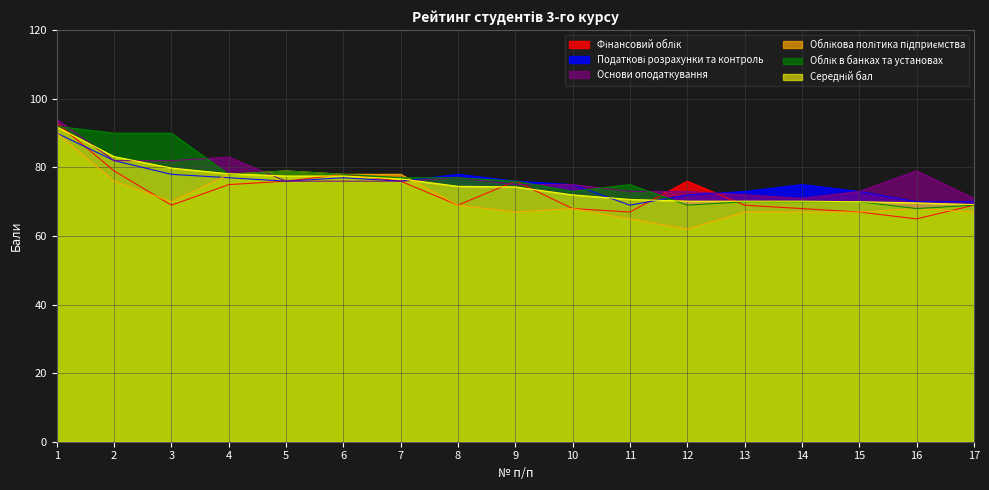

What is the total value across all series at 2?

492.2